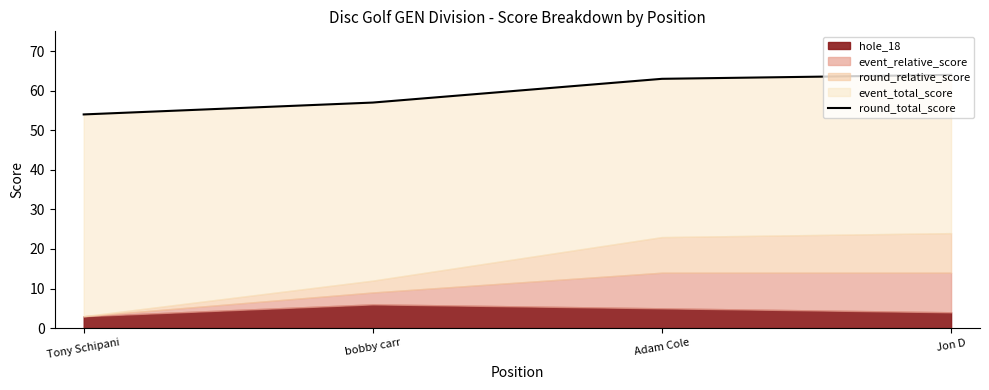

What is the difference between the values at Adam Cole and Tony Schipani?

9